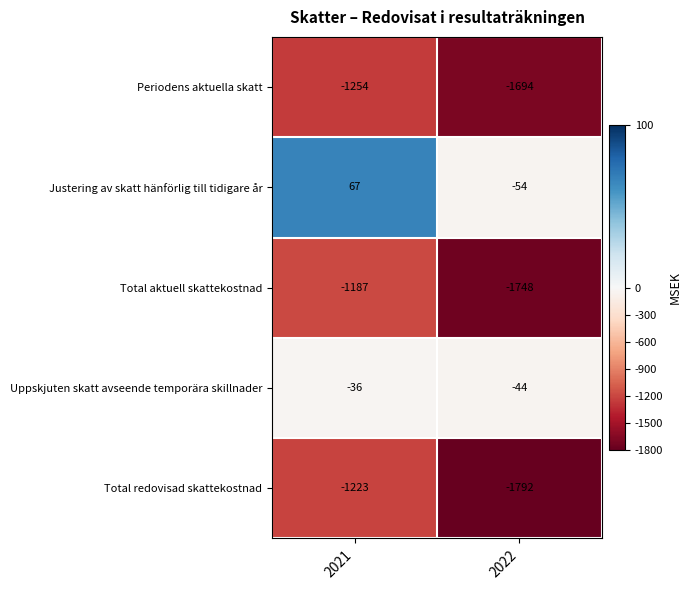

The value of Justering av skatt hänförlig till tidigare år at 2021 is 46. True or false?

False